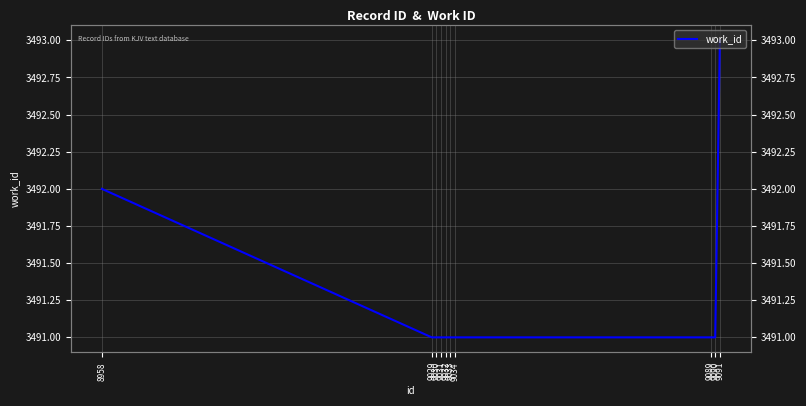

Reading left to right, extract all data points from this chart.

8958=3492	9029=3491	9030=3491	9031=3491	9032=3491	9033=3491	9034=3491	9089=3491	9090=3491	9091=3493